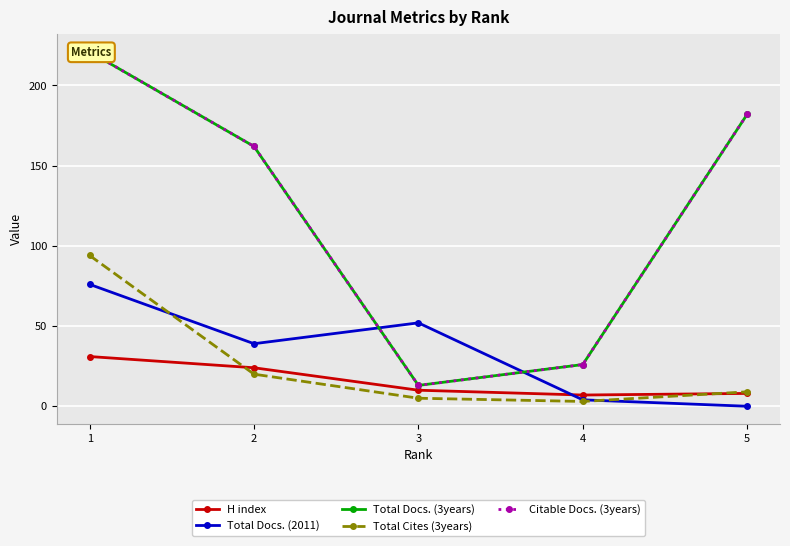

List the labels in order of Total Cites (3years) value, smallest first.

4, 3, 5, 2, 1